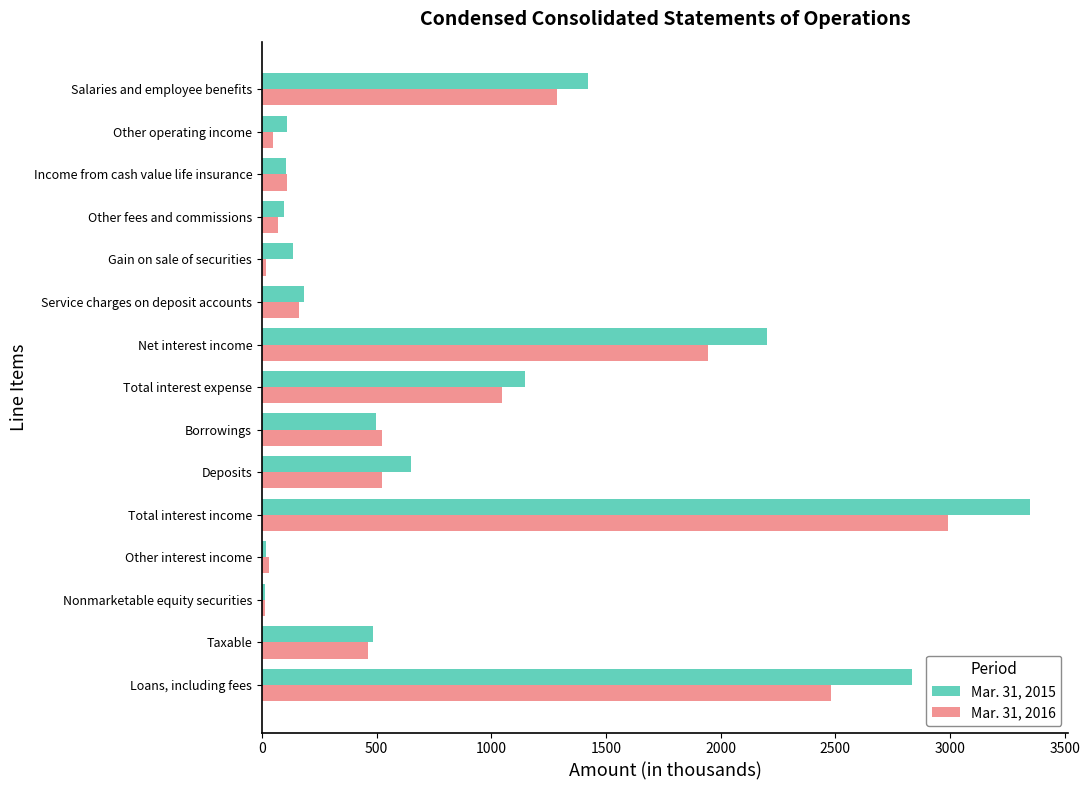

How many values in the Mar. 31, 2016 series are below 461?

7